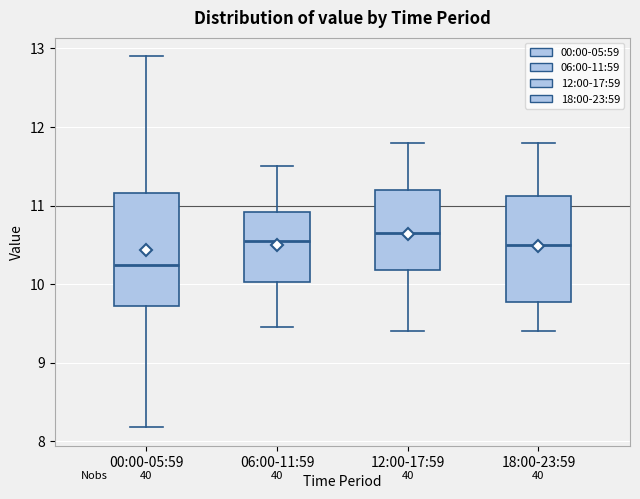

Where does the upper whisker of the box for 00:00-05:59 end on the y-axis? The values are not printed on the chart, so give them approximately, as read against the axis.

12.9